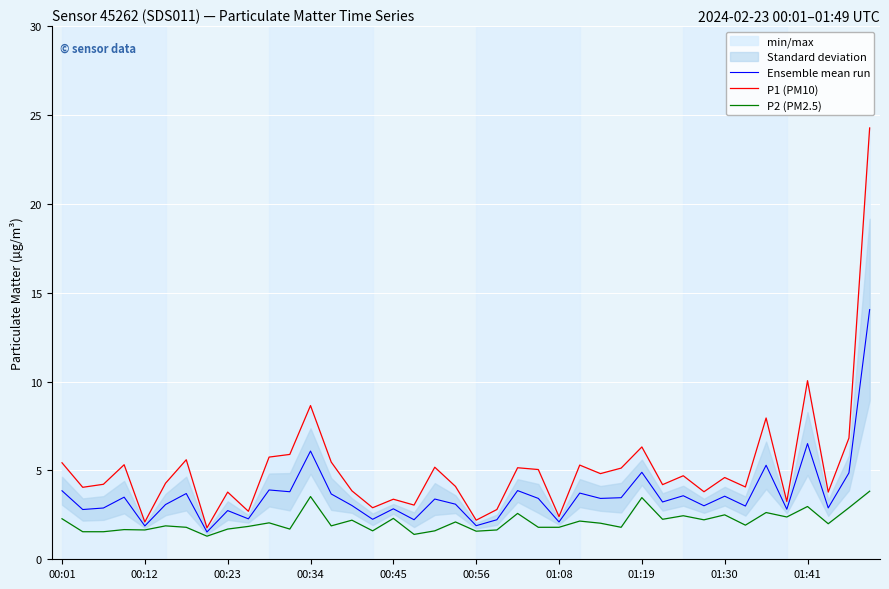

At which category does the chart reach its peak across all series?

39